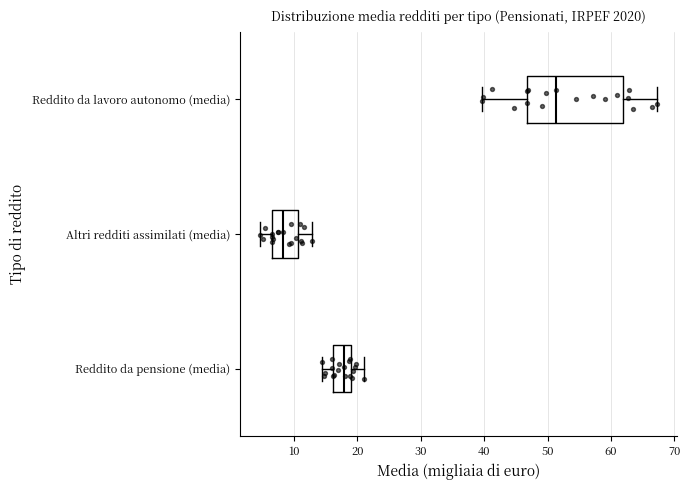

Where does the median line of the box for Altri redditi assimilati (media) sit on the x-axis? The values are not printed on the chart, so give them approximately, as read against the axis.

8